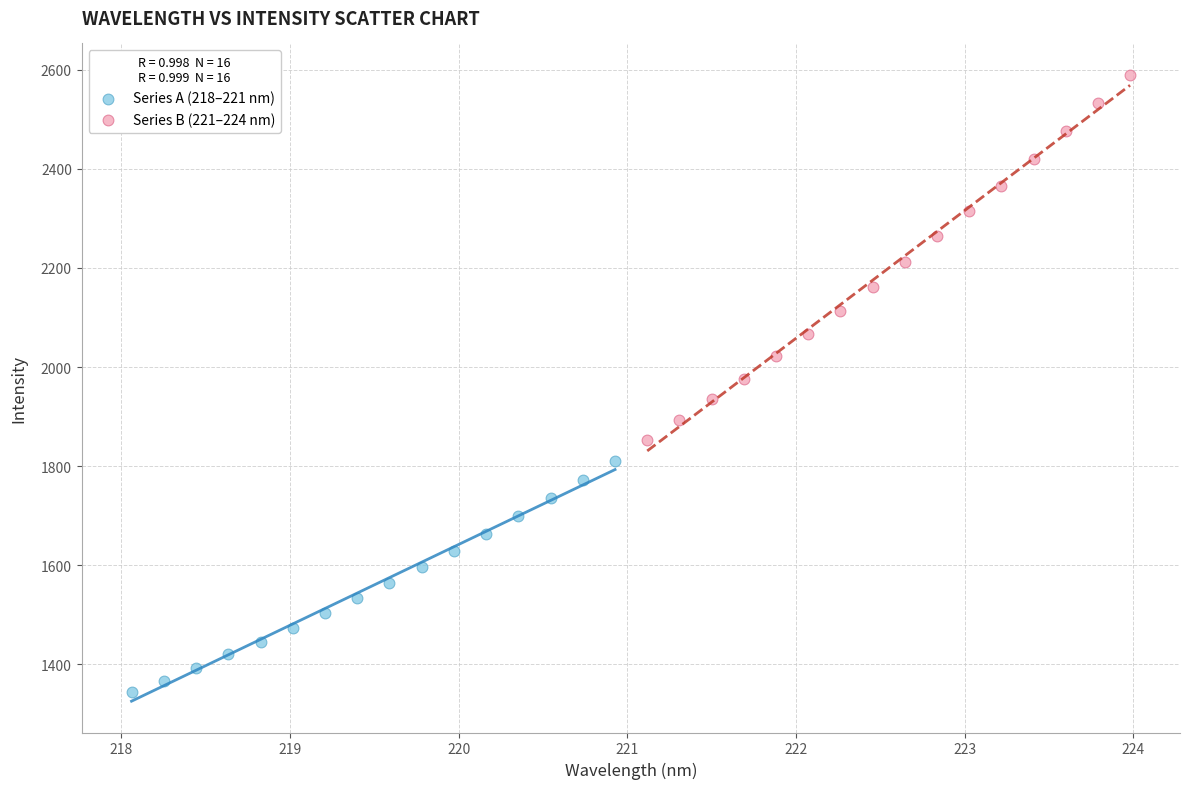

Which series contains the highest Y value?

Series B (221–224 nm)